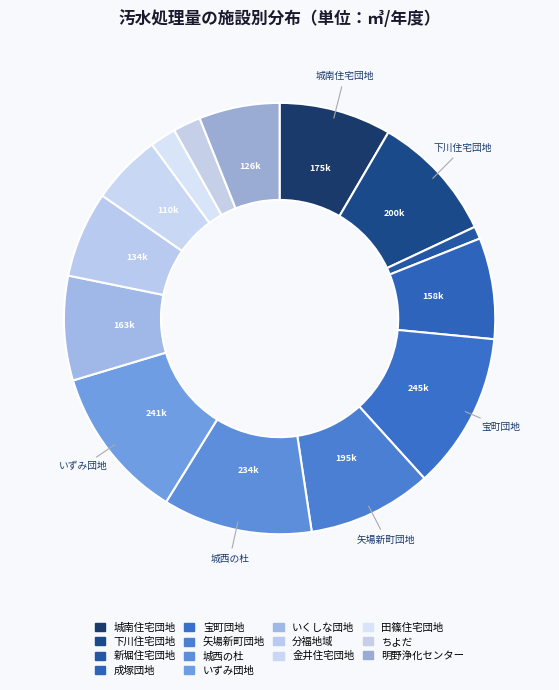

How many slices are in this pie chart?

14